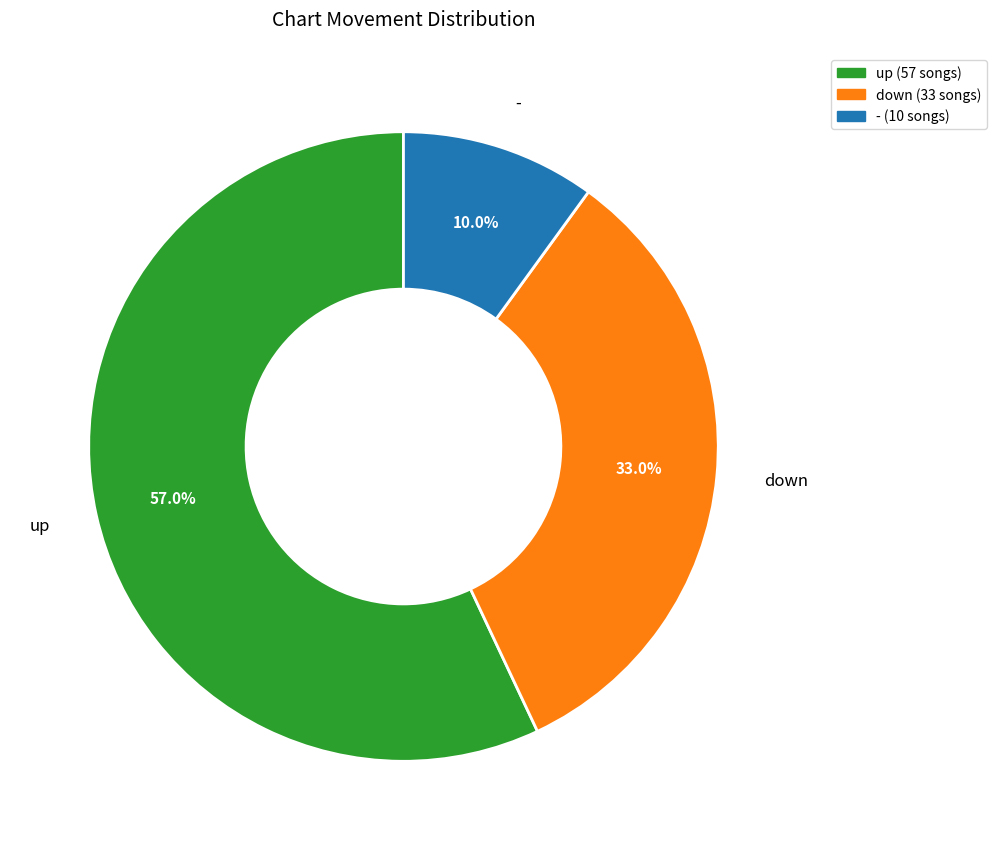

To the nearest percent, what is the combined percentage of down and -?

43%